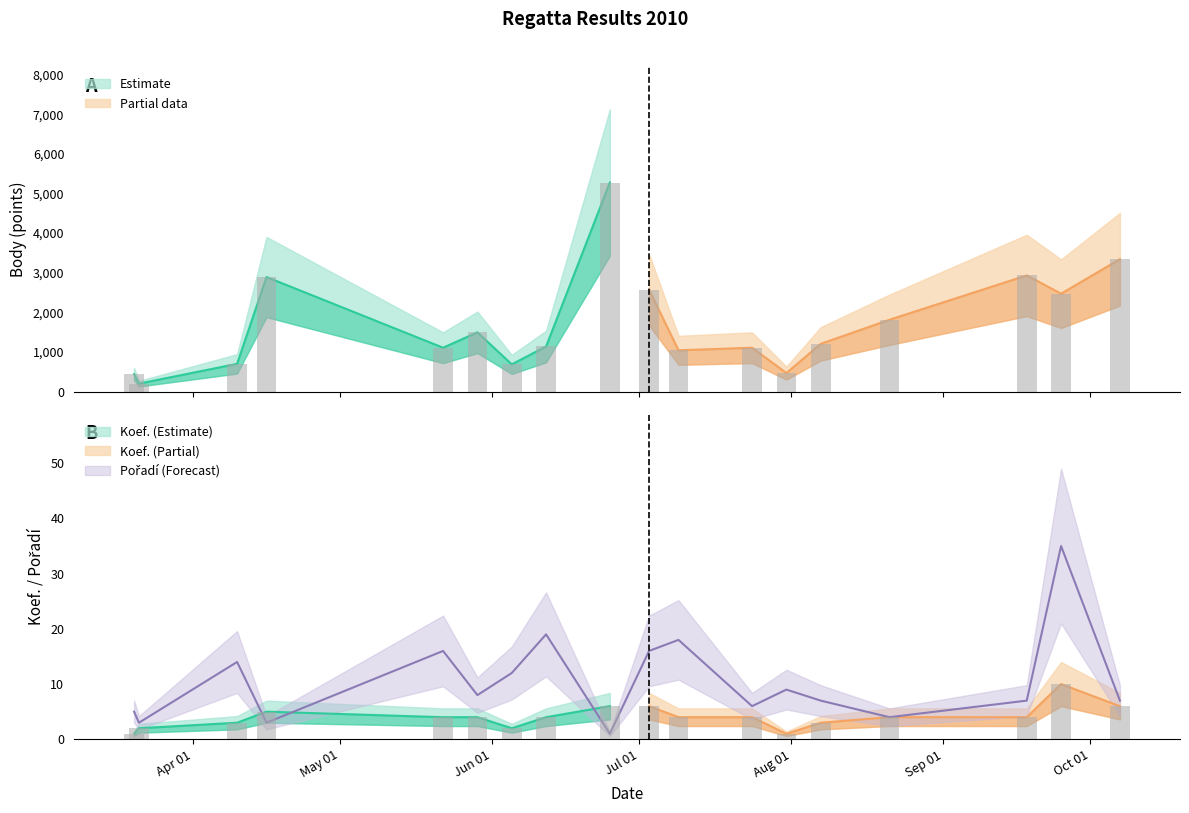

What is the maximum value for Pořadí?

35